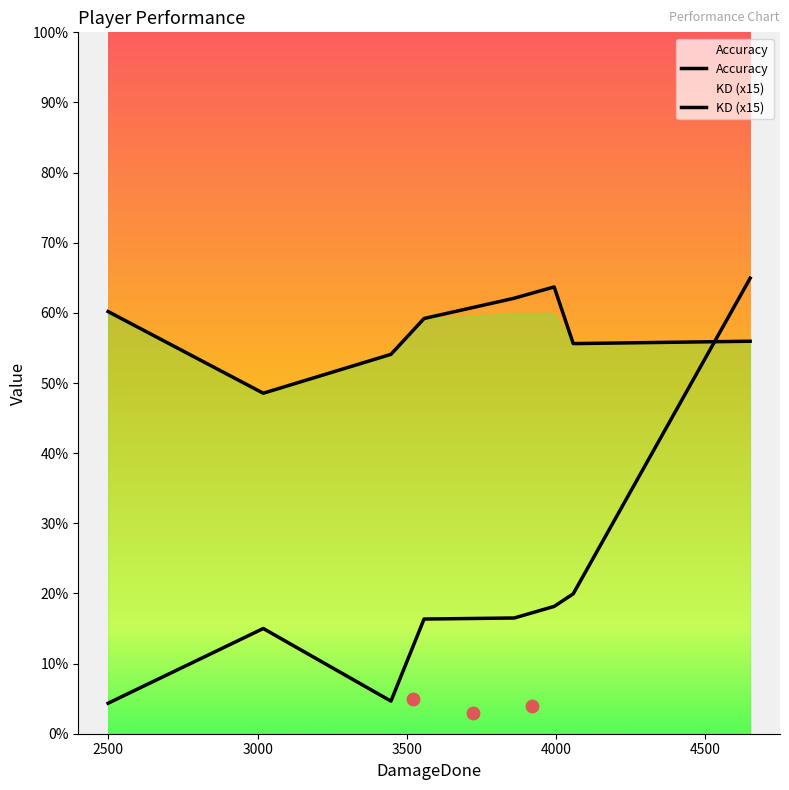

Is the value of KD (x15) at 5000 greater than the value of Accuracy at 7?

No